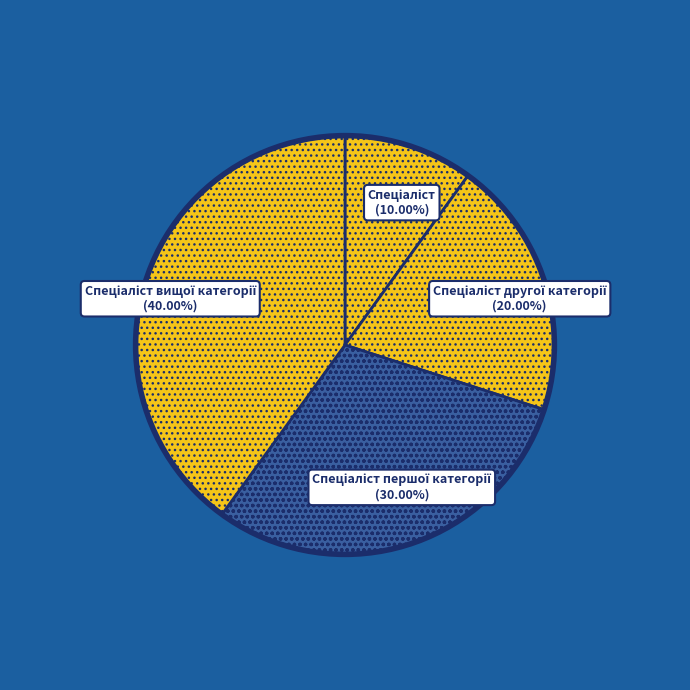

Is there a majority slice in this chart?

No